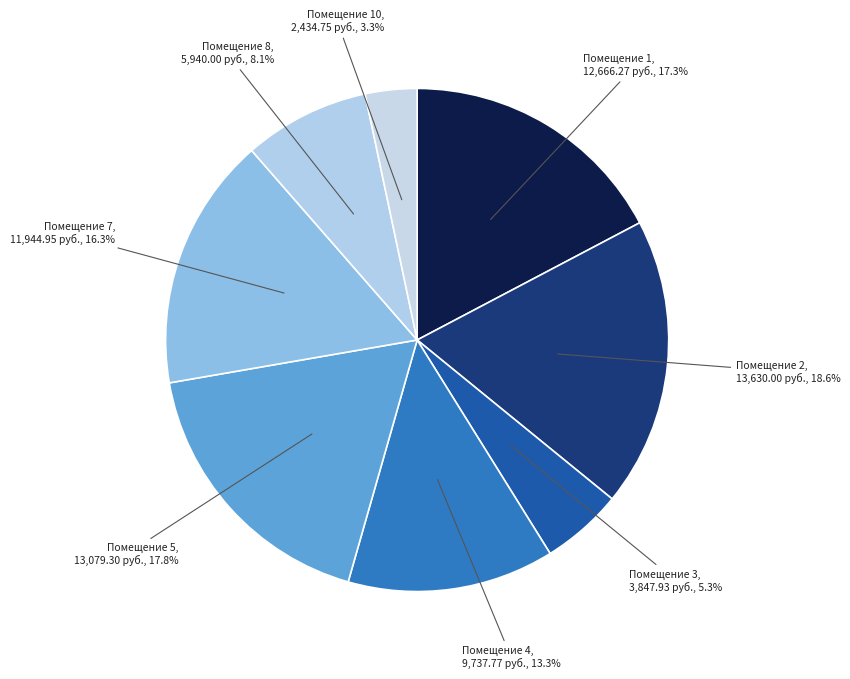

Count the number of slices in the pie.

8